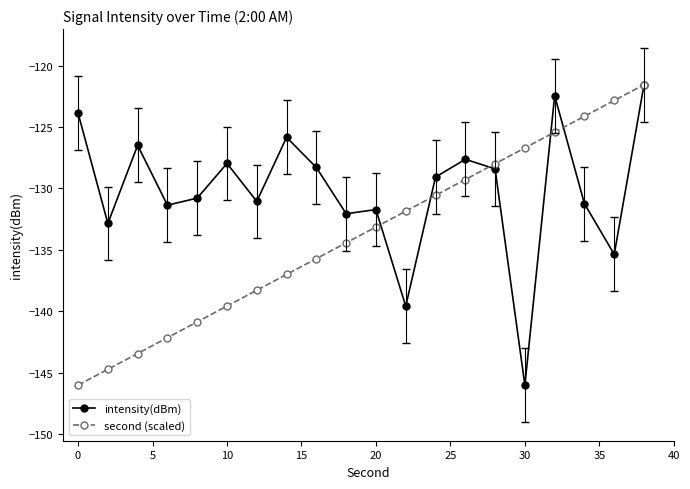

What is the highest value of the intensity(dBm) series?

-121.6